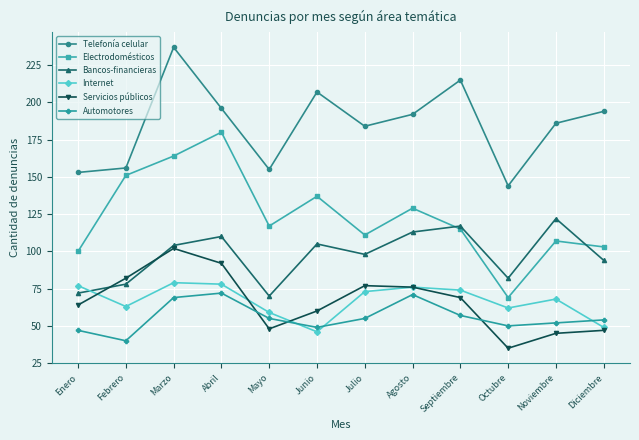

Which series ends up on top after the final intersection of Automotores and Internet?

Automotores